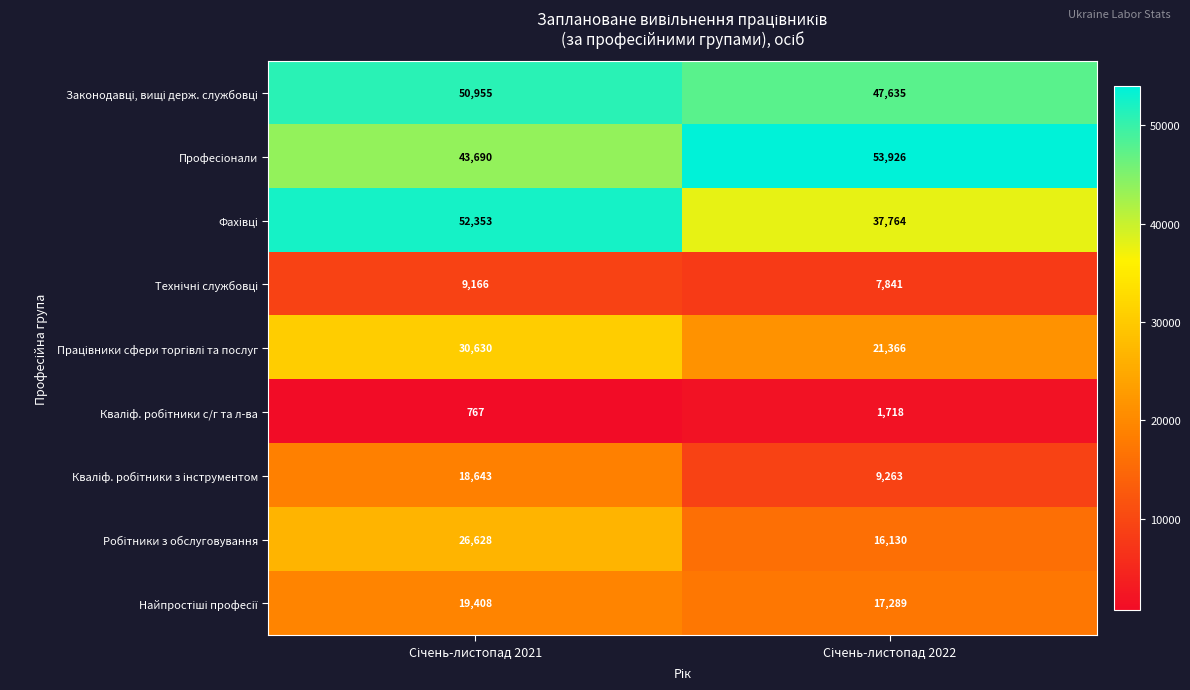

How many categories are shown in the chart?

2